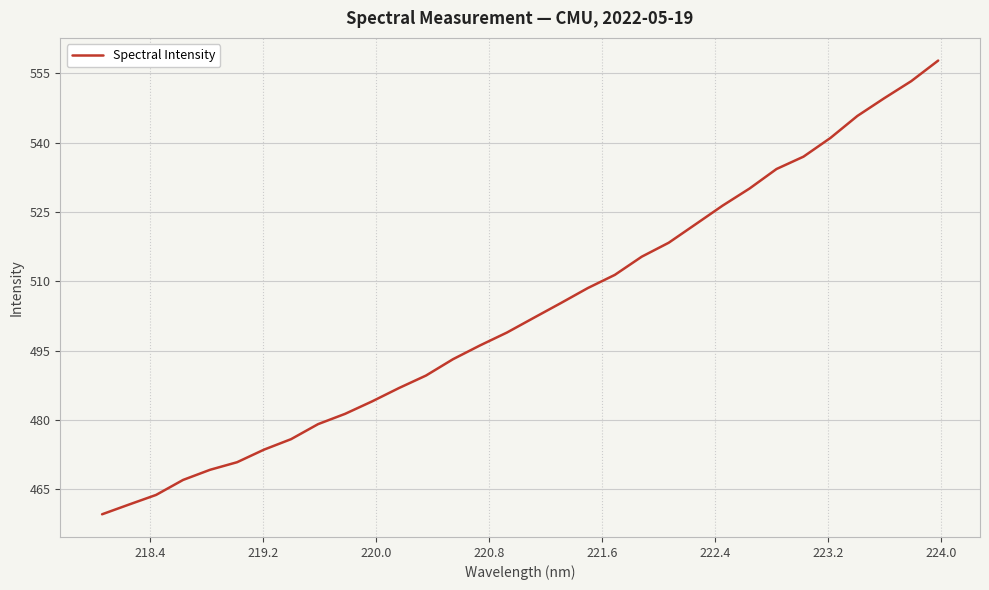

What is the difference between the maximum and minimum values?

98.1